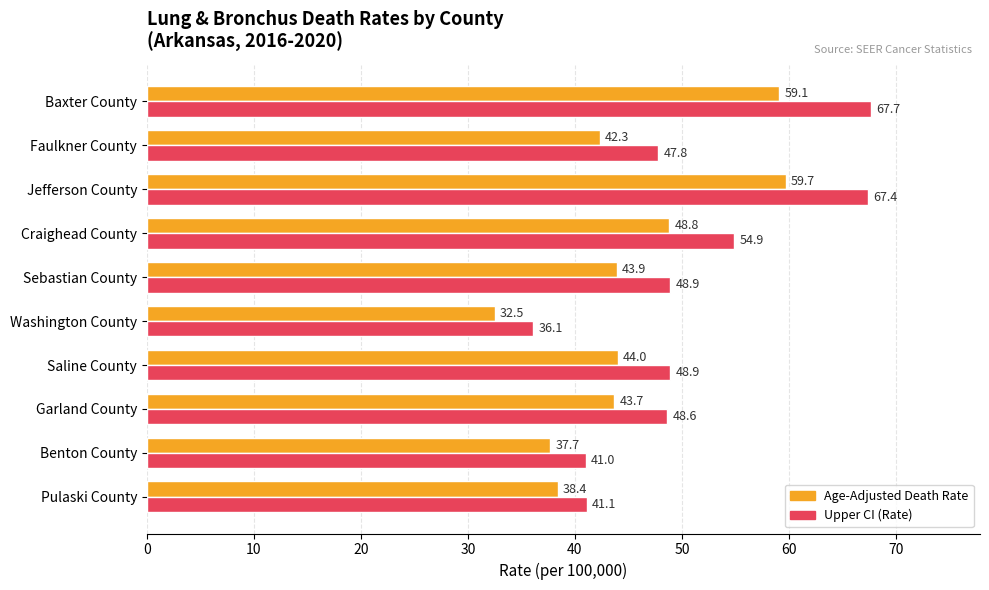

The value of Upper CI (Rate) at Baxter County is 67.7. True or false?

True